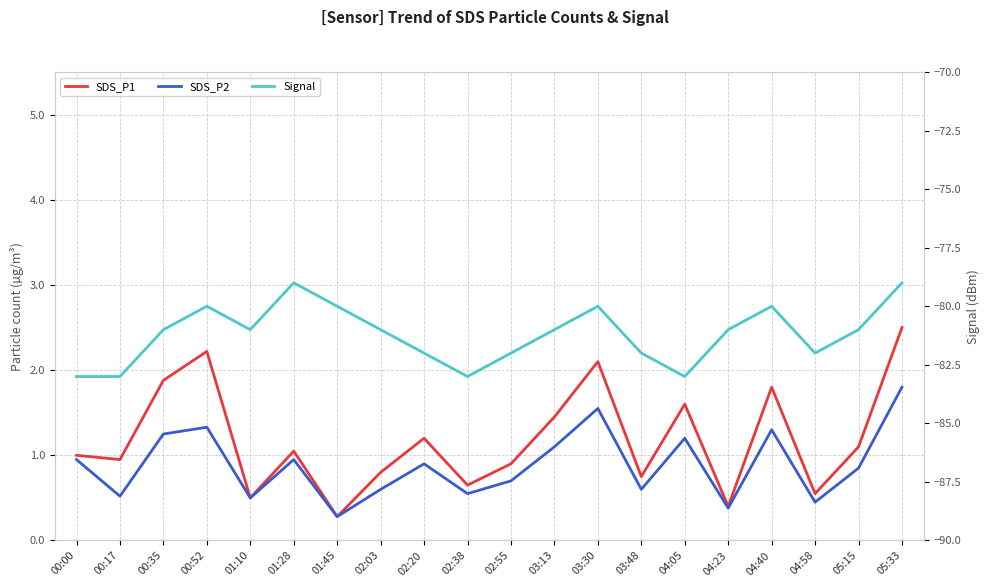

The value of SDS_P1 at 02:20 is 0.3. True or false?

False